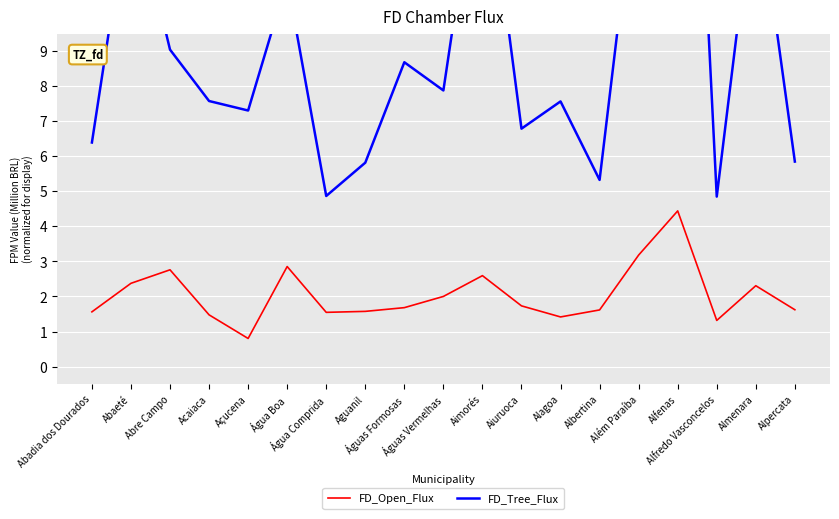

Does the chart display data point markers on the line(s)?

No